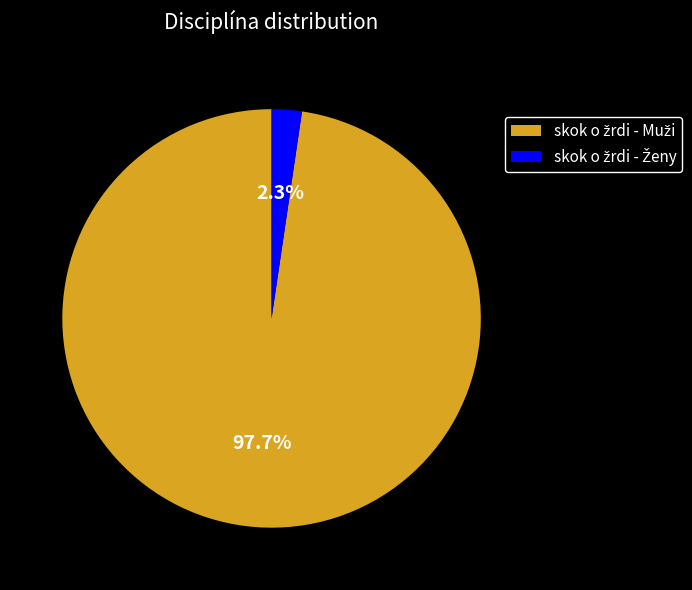

Does any single category account for the majority?

Yes